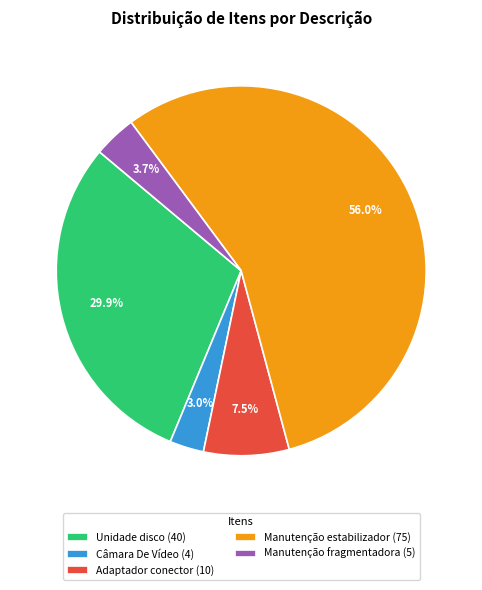

How many slices are in this pie chart?

5